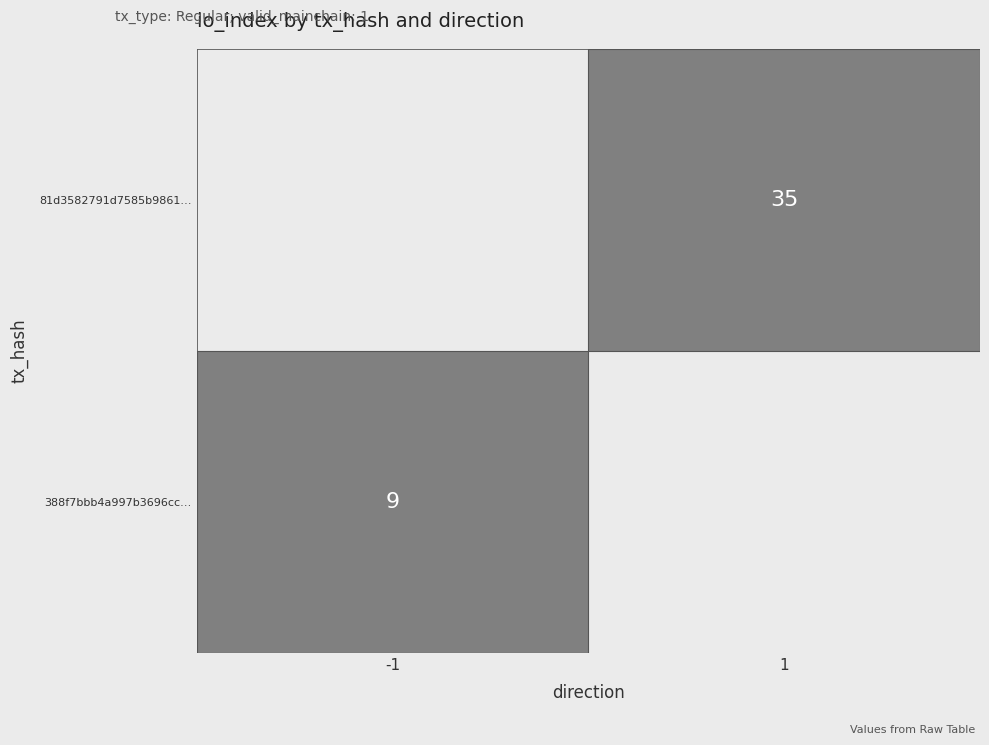

The value of 388f7bbb4a997b3696cc… at -1 is 9. True or false?

True